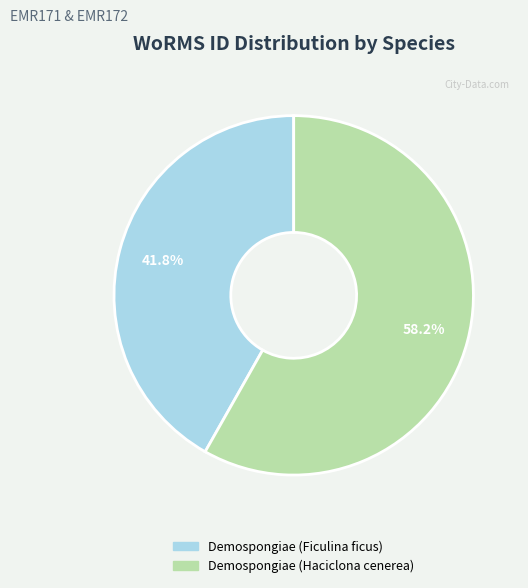

How many segments does this pie chart have?

2